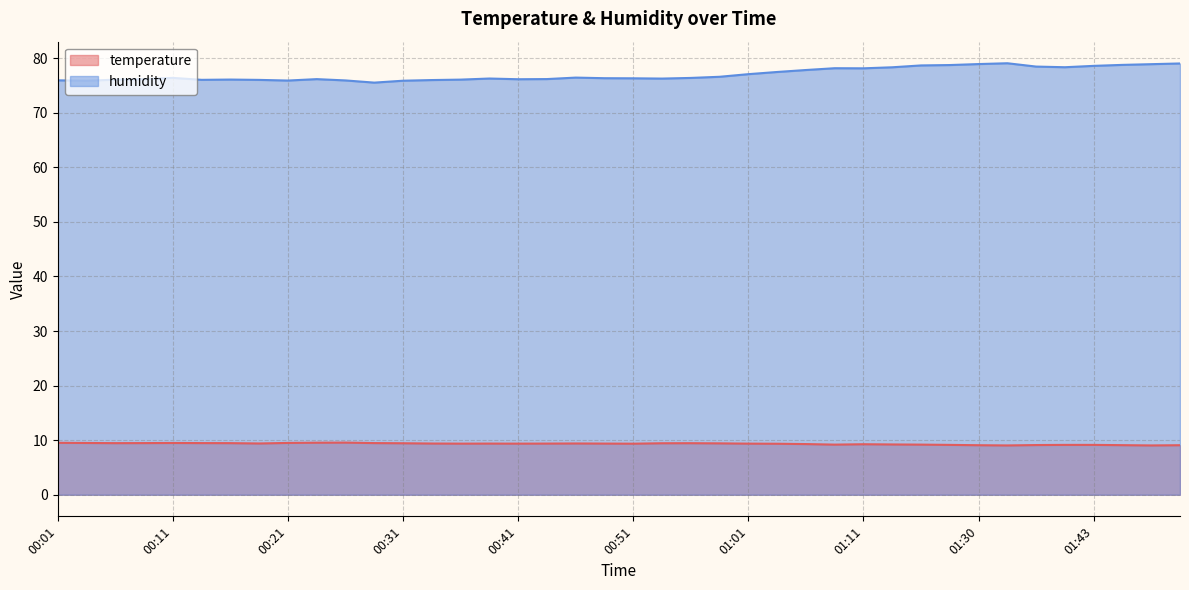

List the series in order of their peak value, highest first.

humidity, temperature